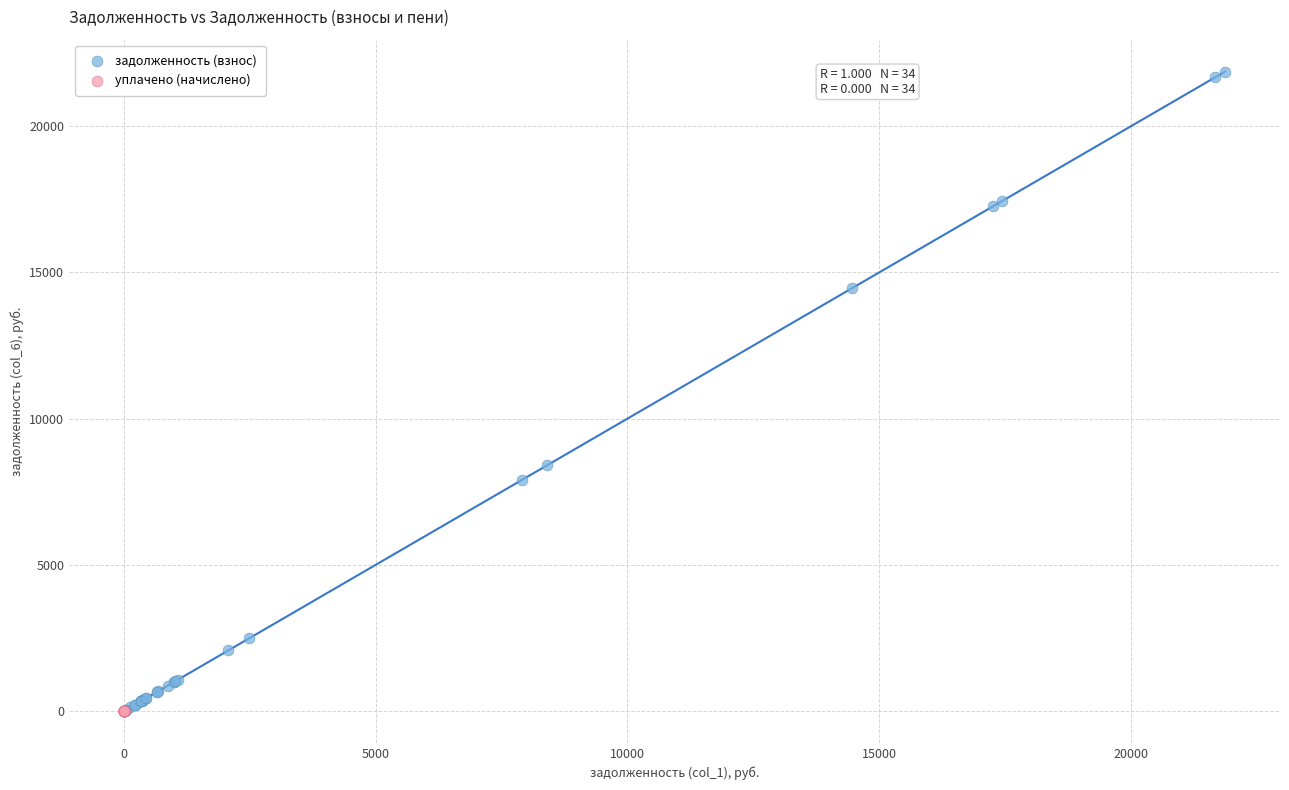

Which series reaches the maximum Y coordinate?

задолженность (взнос)